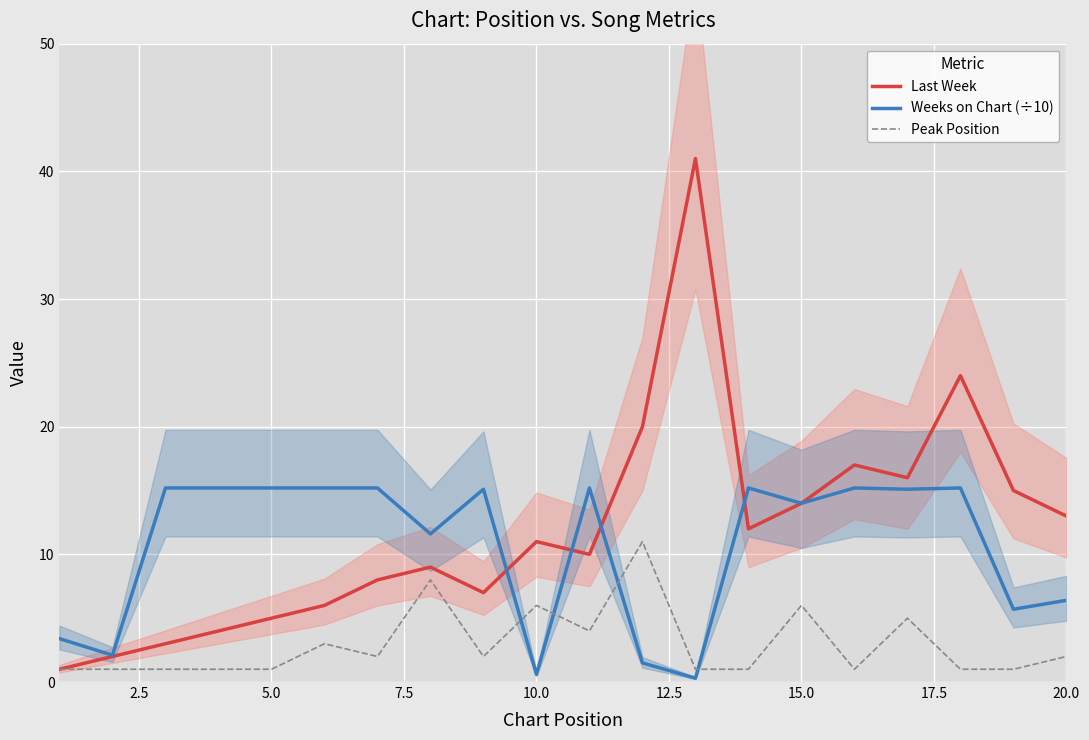

In Weeks on Chart (÷10), how many points are lower than both neighbors (excluding endpoints)?

7